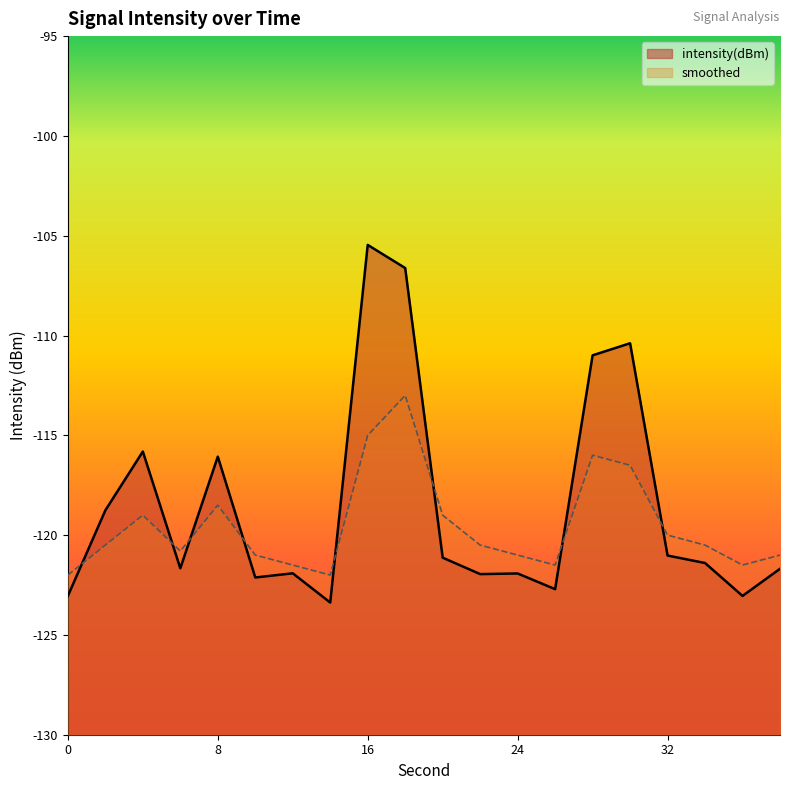

How many interior local peaks does the intensity(dBm) series have?

6